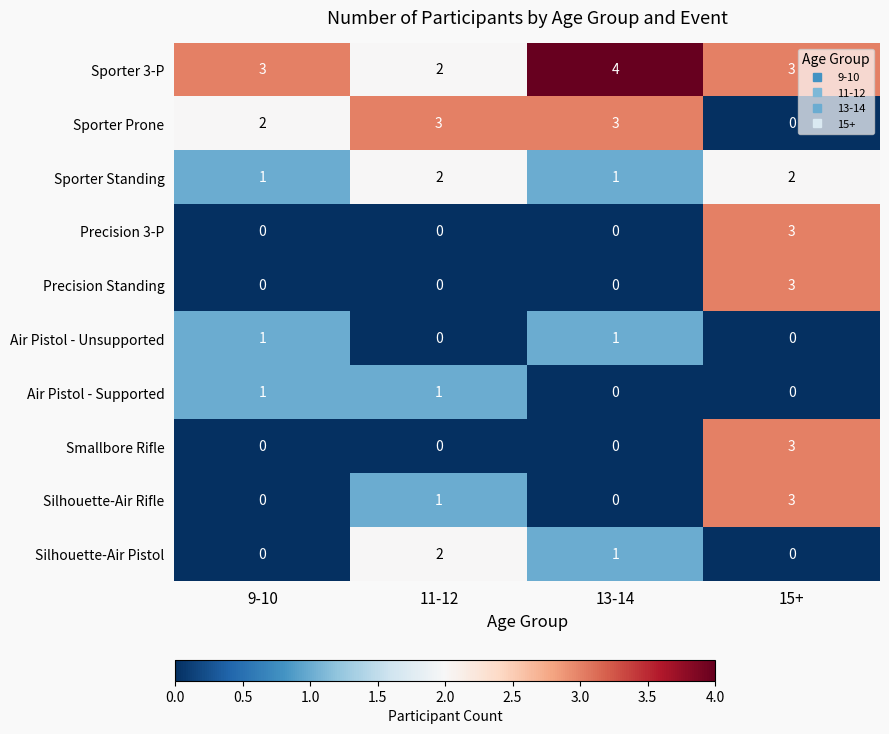

At how many categories does at least one series exceed 2?

4